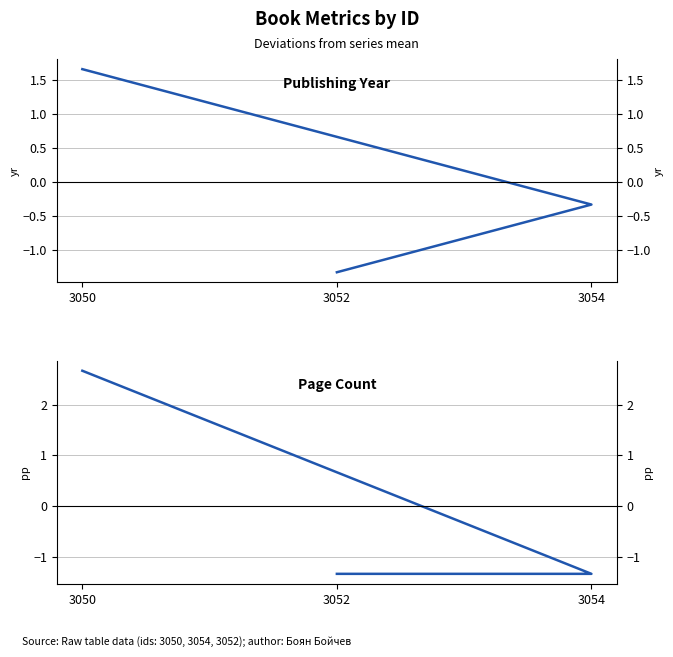

Which series has the largest total across all categories?

publishingYear